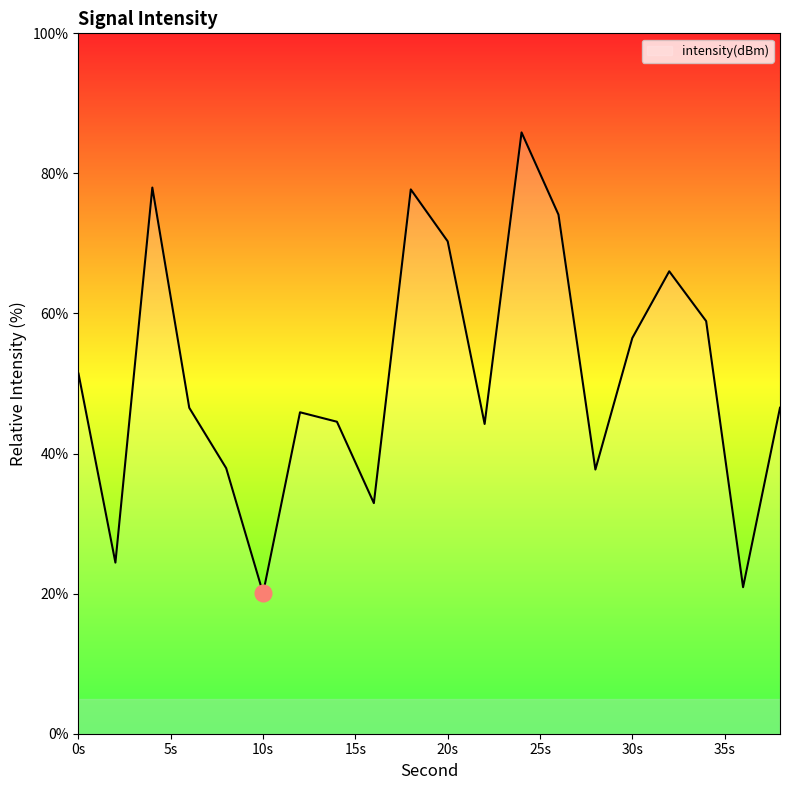

What is the maximum value shown in the chart?

85.9